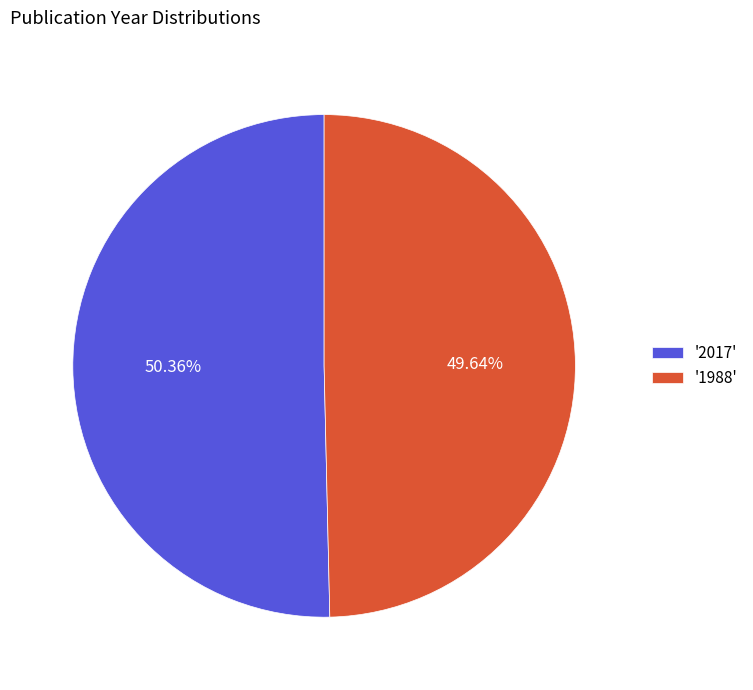

Which has a higher value, '2017' or '1988'?

'2017'